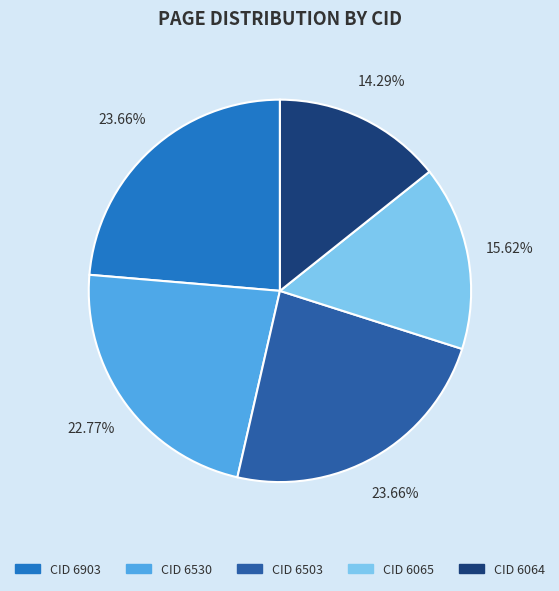

Is there any slice that represents more than half of the pie?

No